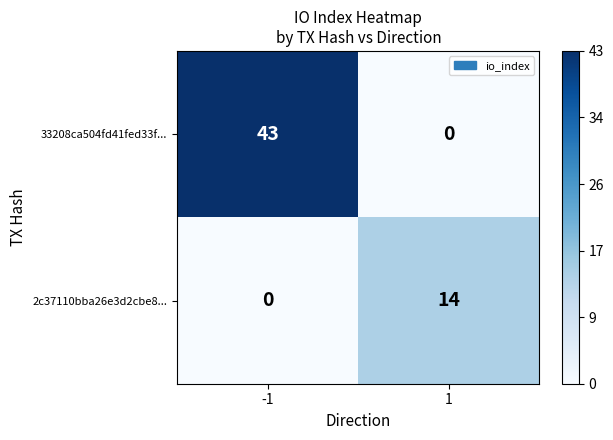

Between -1 and 1, which series saw the biggest shift?

33208ca504fd41fed33f...